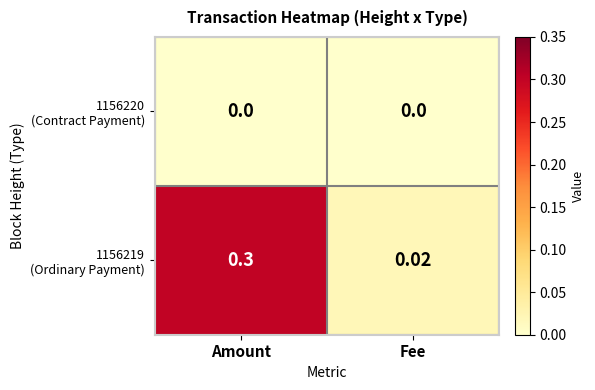

At which category does the chart reach its peak across all series?

Amount